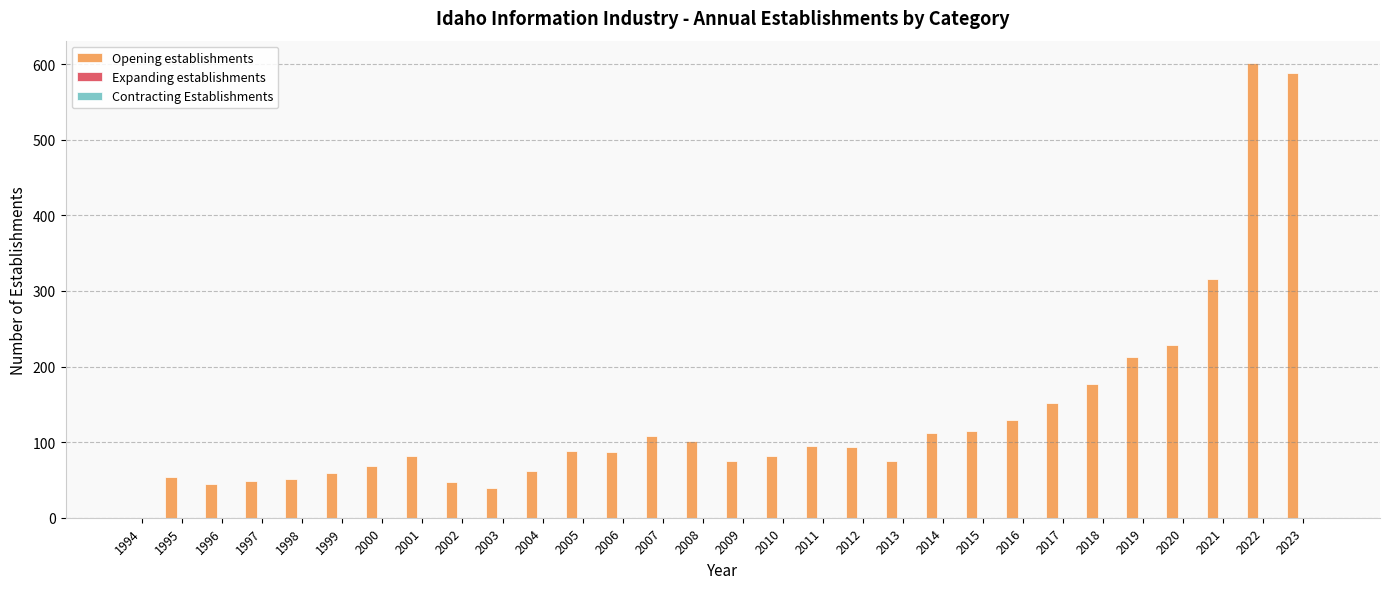

What is the greatest value displayed?

601